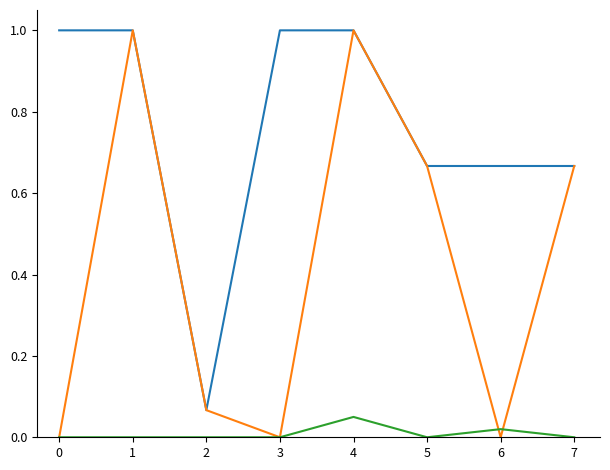

What is the maximum value shown in the chart?

1.0